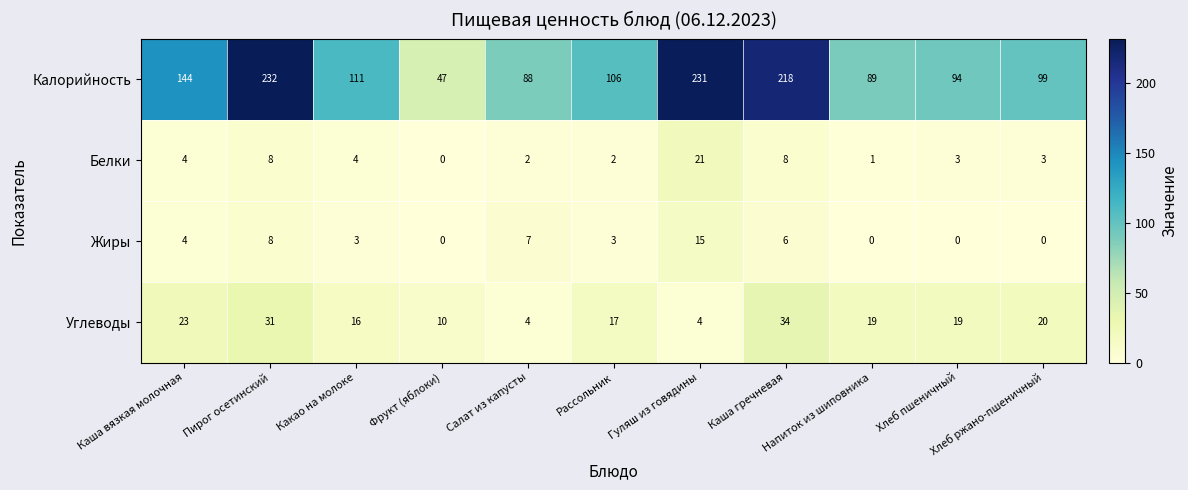

What is the highest value of the Углеводы series?

34